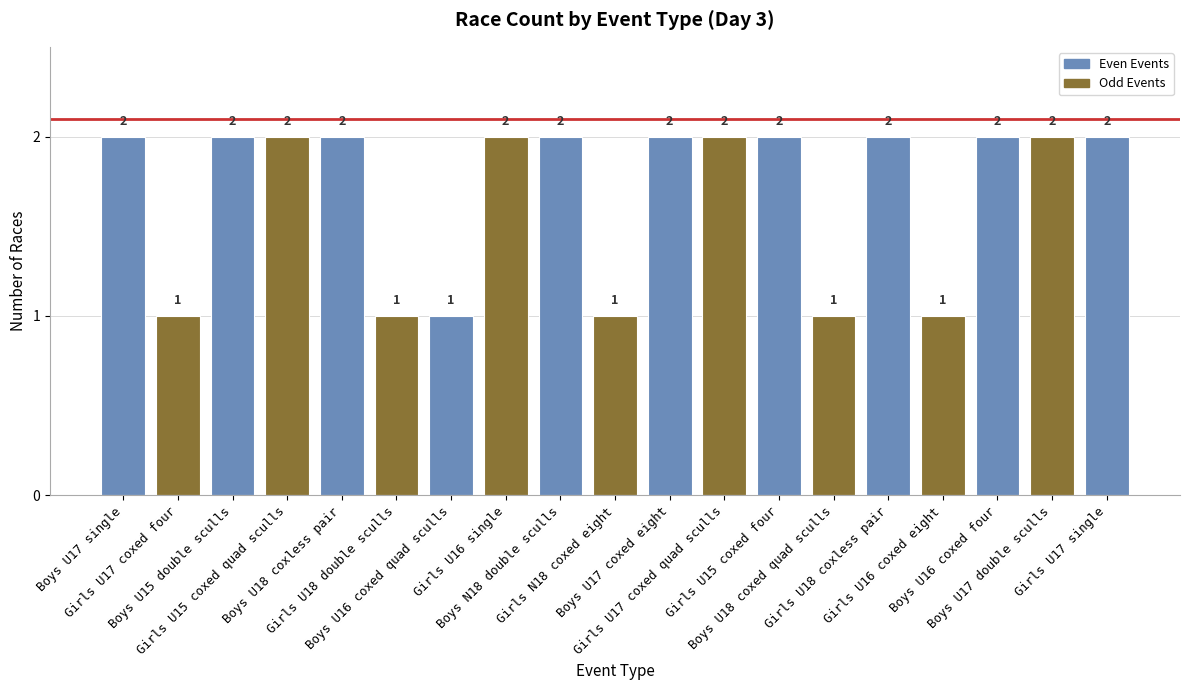

What is the change in value from Girls U17 coxed four to Boys N18 double sculls?

+1